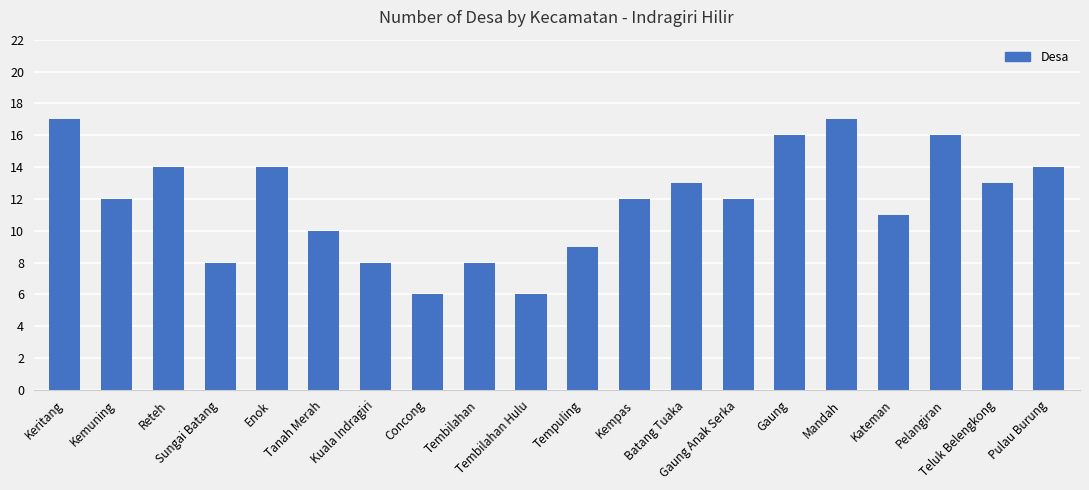

What is the average value?

12